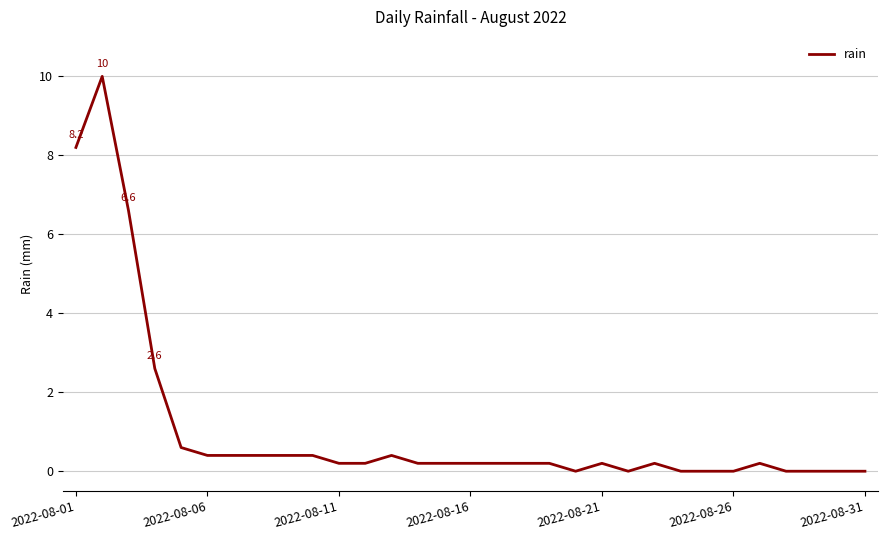

How many lines are shown in the chart?

1